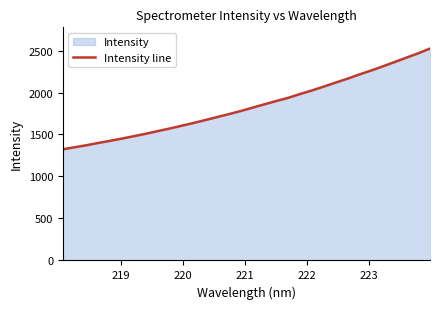

What is the greatest value displayed?

2523.7